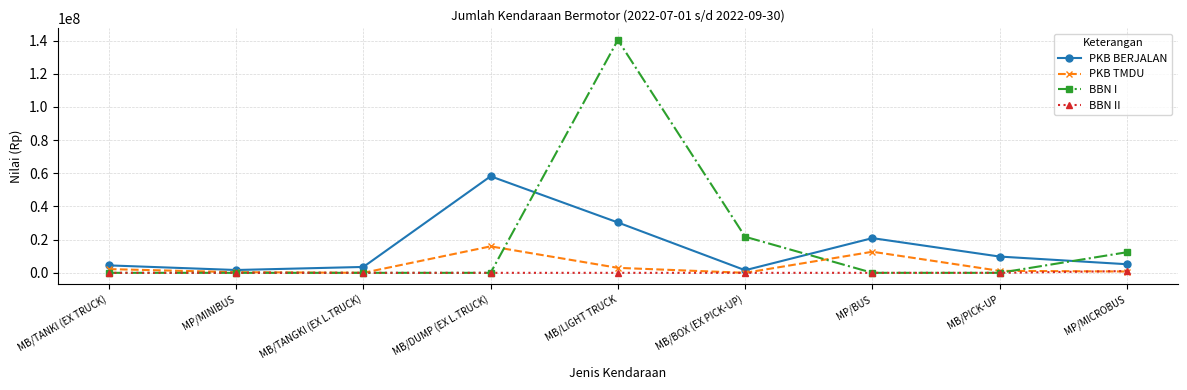

What is the label of the 9th point from the left?

MP/MICROBUS